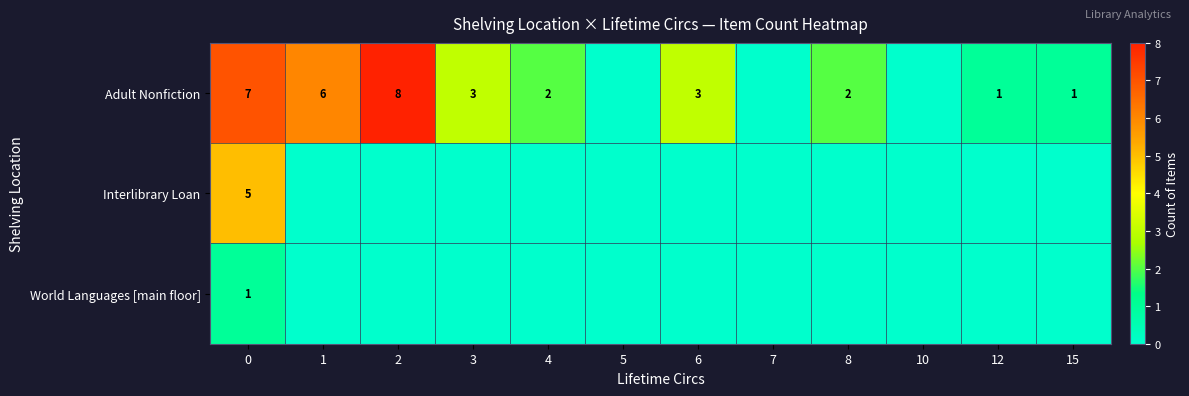

Count the number of data series in this chart.

3